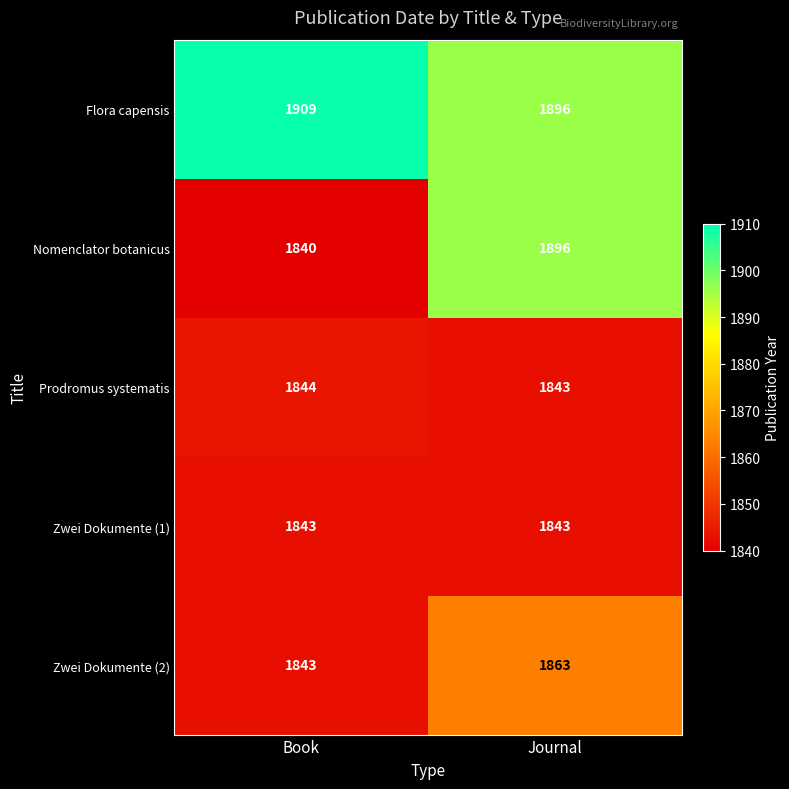

Reading right to left, extract all data points from this chart.

Flora capensis: 1896	1909
Nomenclator botanicus: 1896	1840
Prodromus systematis: 1843	1844
Zwei Dokumente (1): 1843	1843
Zwei Dokumente (2): 1863	1843